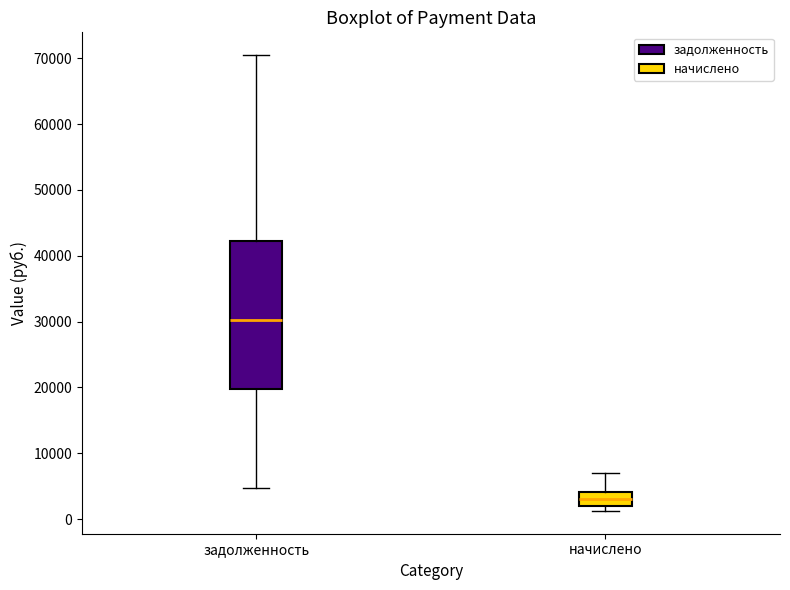

Where does the median line of the box for начислено sit on the y-axis? The values are not printed on the chart, so give them approximately, as read against the axis.

3000